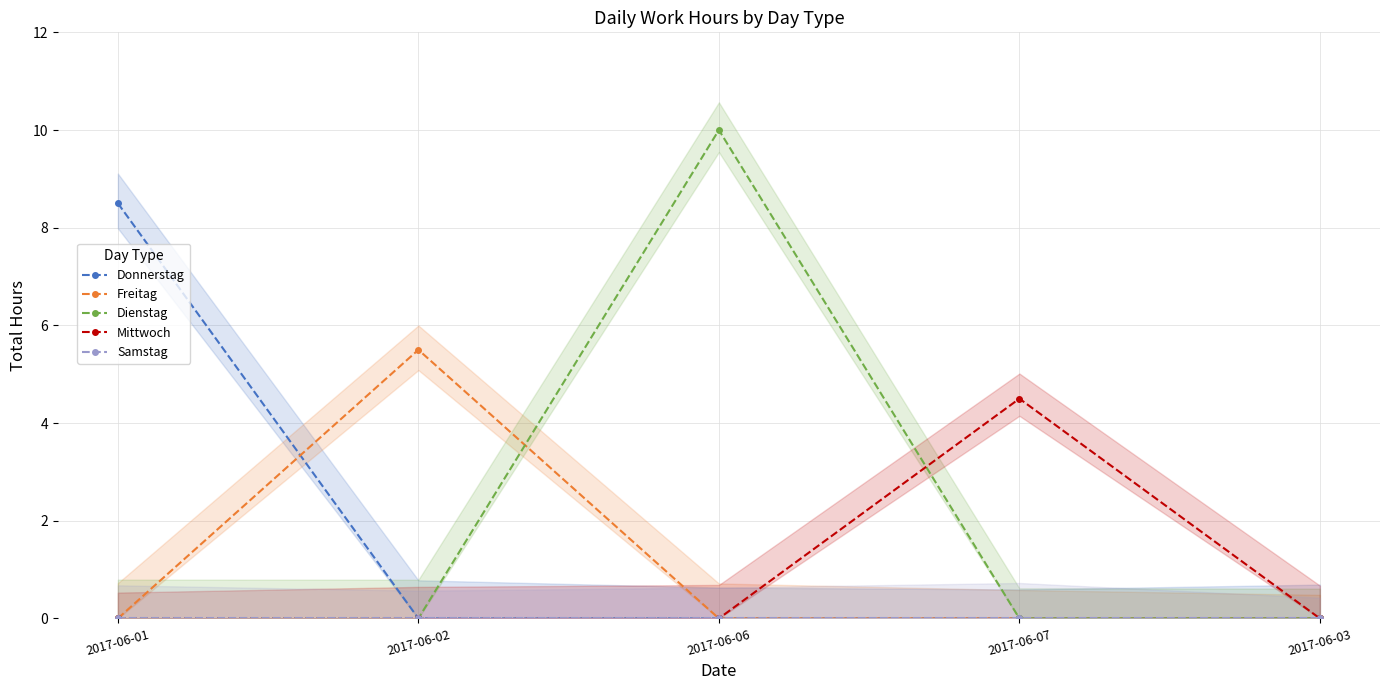

Which series changed the most between 2017-06-01 and 2017-06-03?

Donnerstag